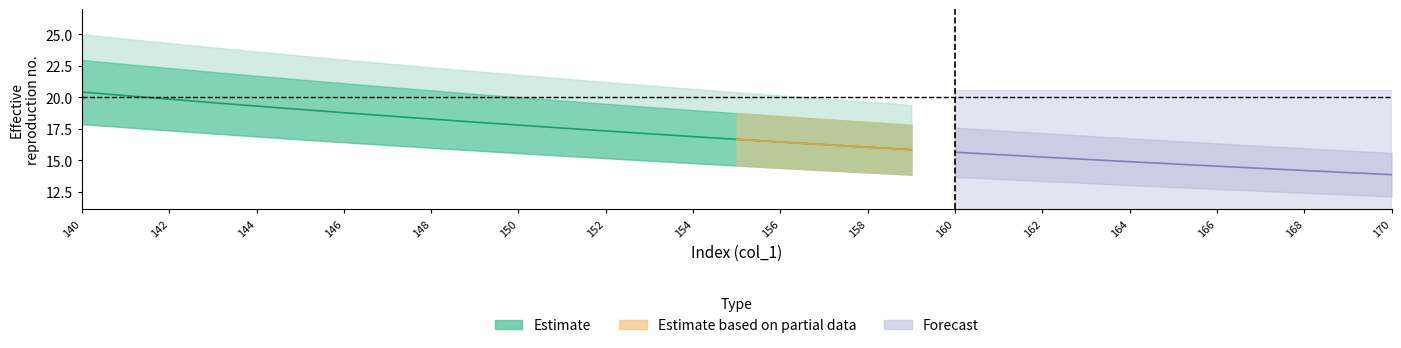

True or false: y_high and y_low cross at least once.

False